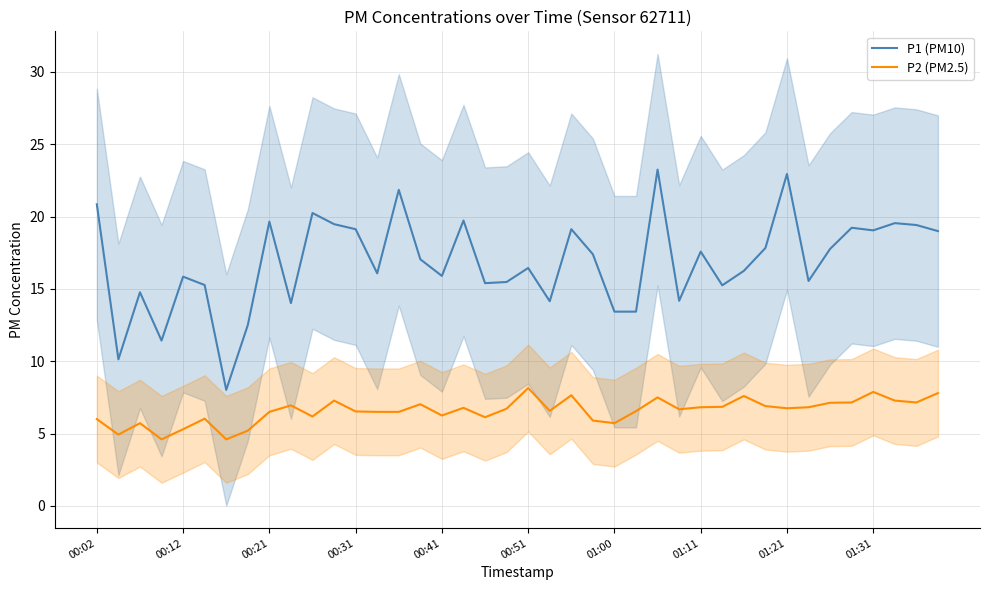

True or false: P1 (PM10) and P2 (PM2.5) cross at least once.

False